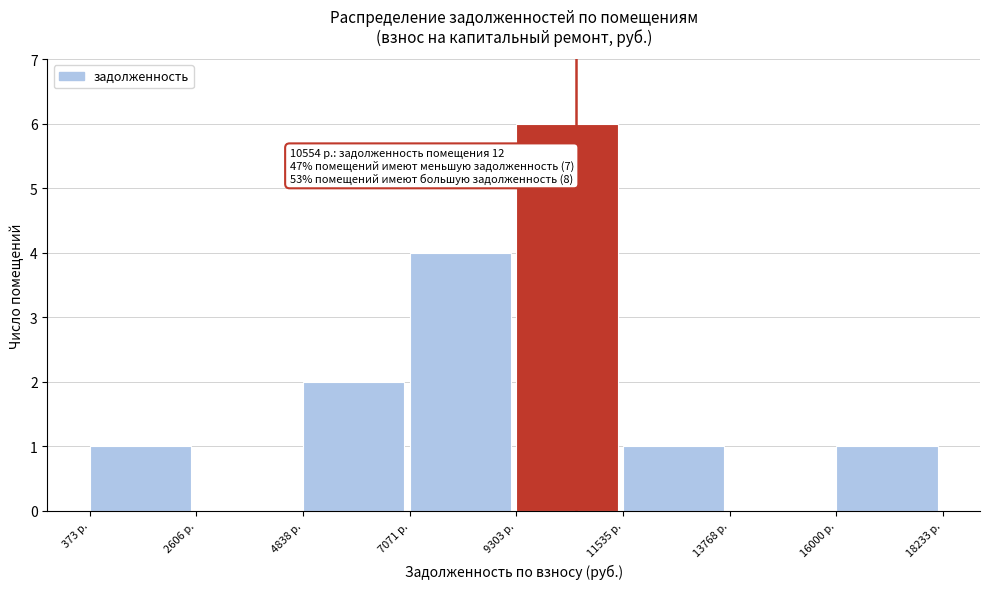

Over which range of the x-axis is the bar tallest?

9500 to 11500